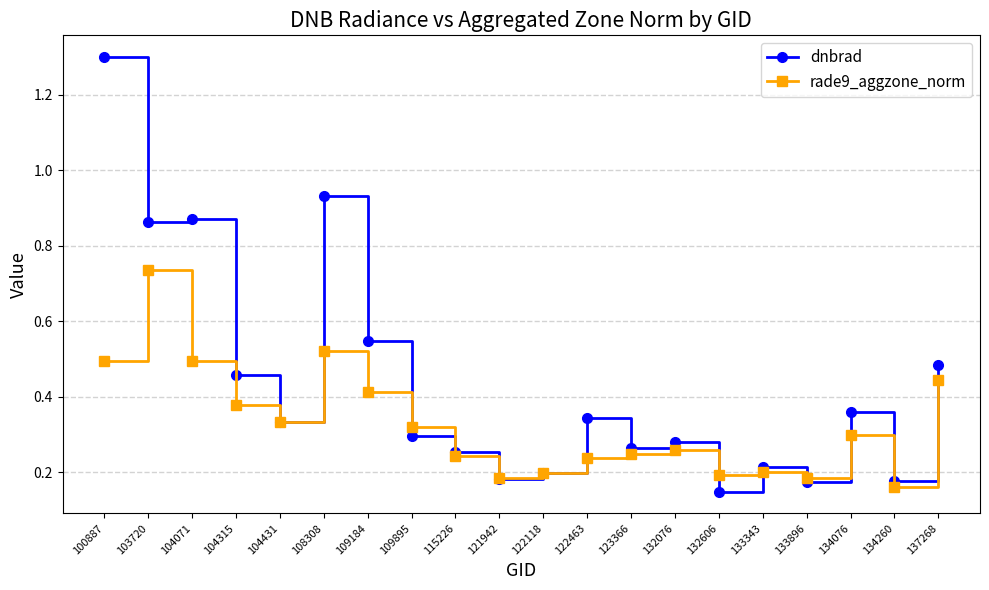

Rank the series by their maximum value, from highest to lowest.

dnbrad, rade9_aggzone_norm